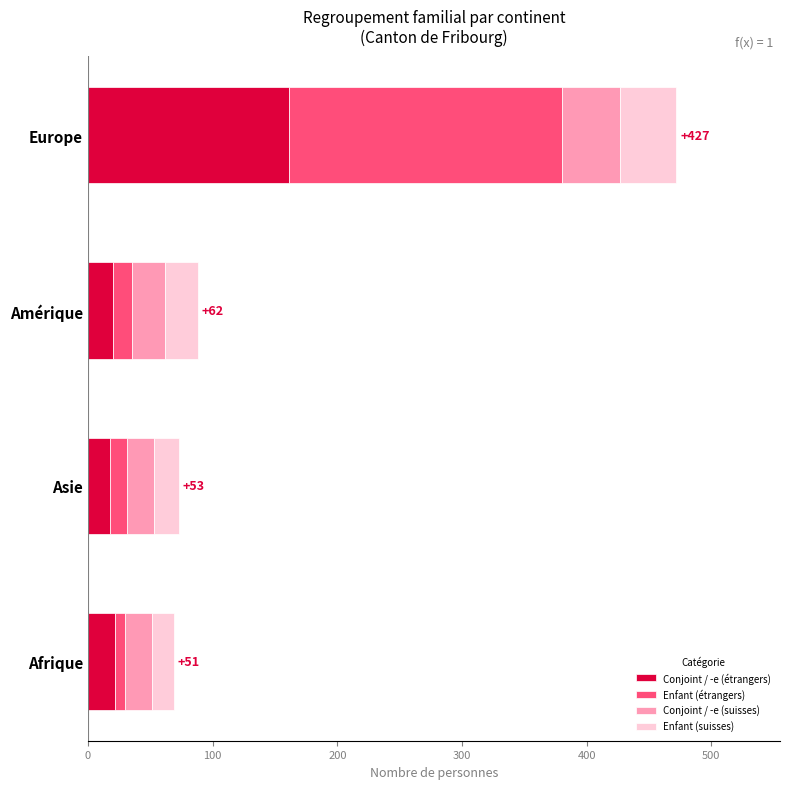

What is the difference between the maximum and minimum values in the Conjoint / -e (étrangers) series?

143